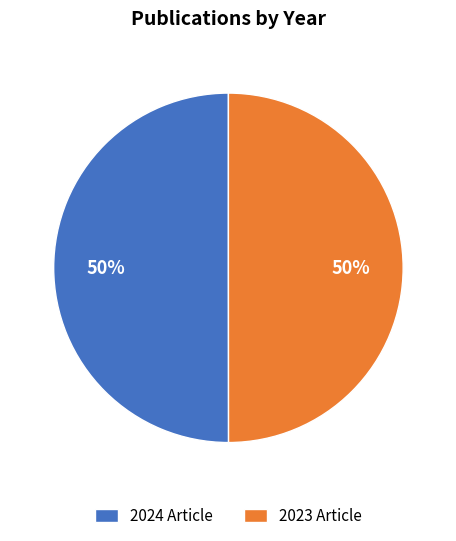

To the nearest percent, what is the combined percentage of 2024 Article and 2023 Article?

100%